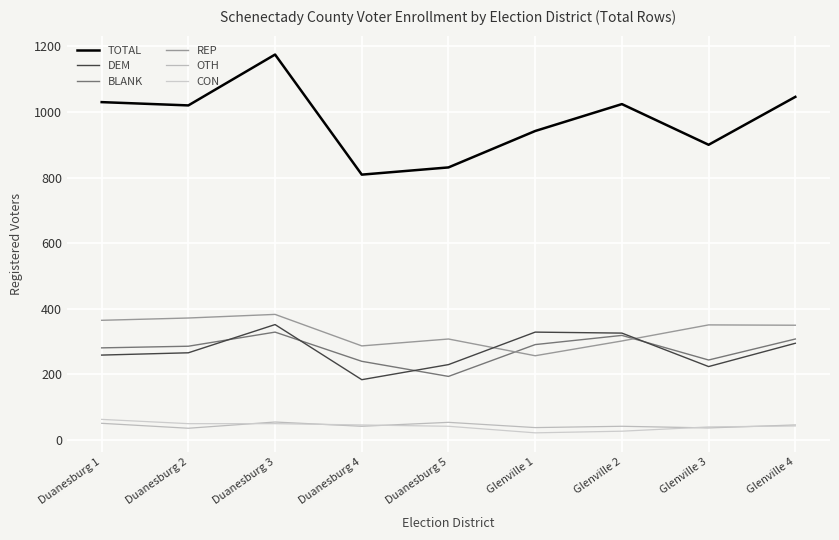

Read the DEM value at Duanesburg 5, to the nearest 50.

250